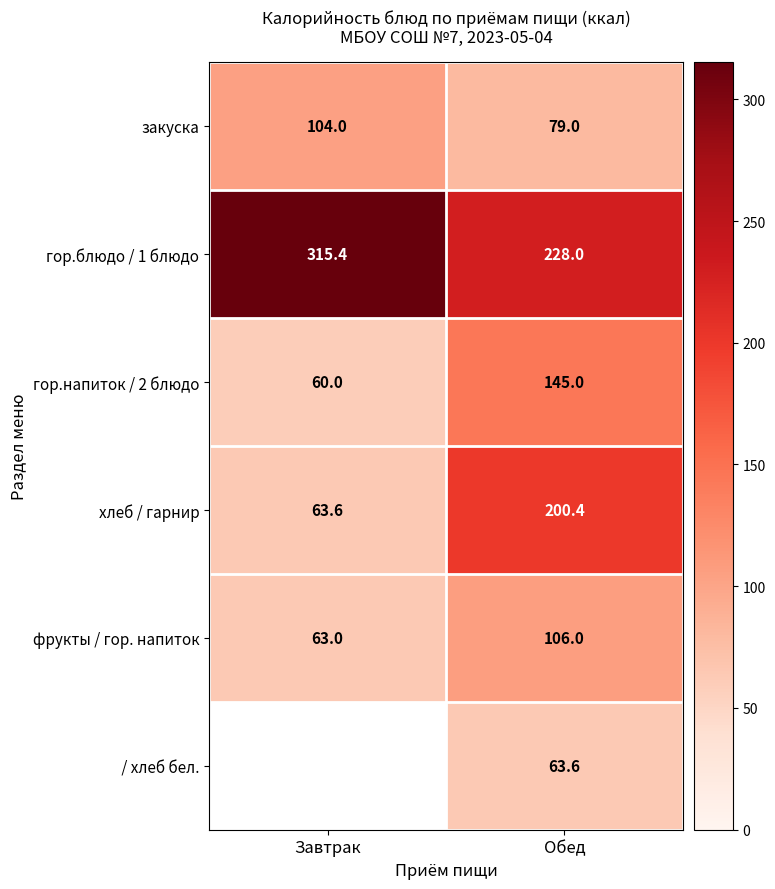

What is the spread (max minus min) of values at Обед?

164.4